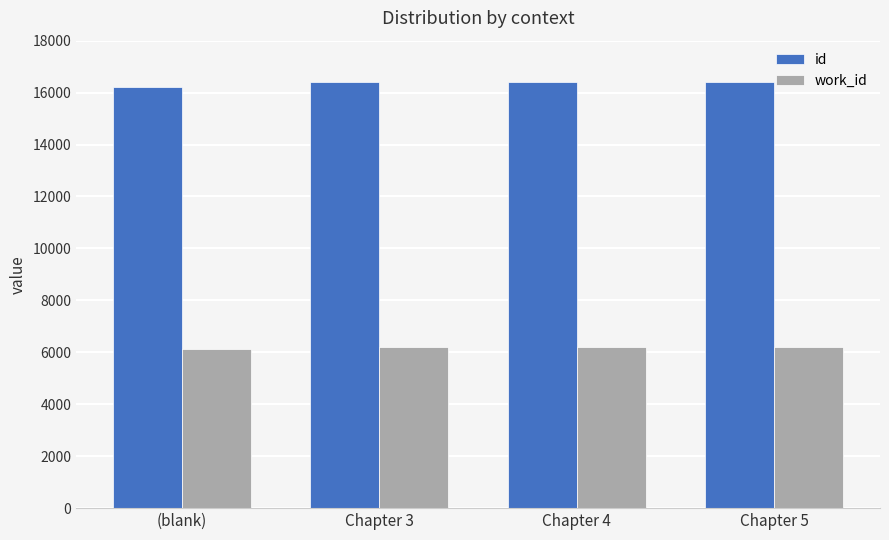

How many distinct data groups are displayed?

2